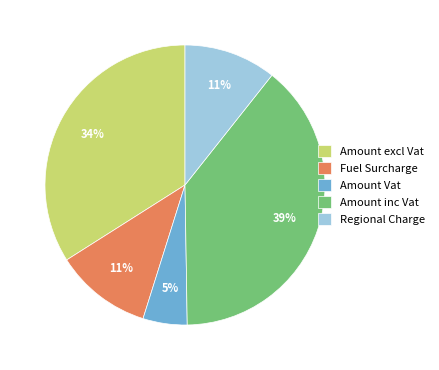

What is the smallest slice in the pie chart?

Amount Vat